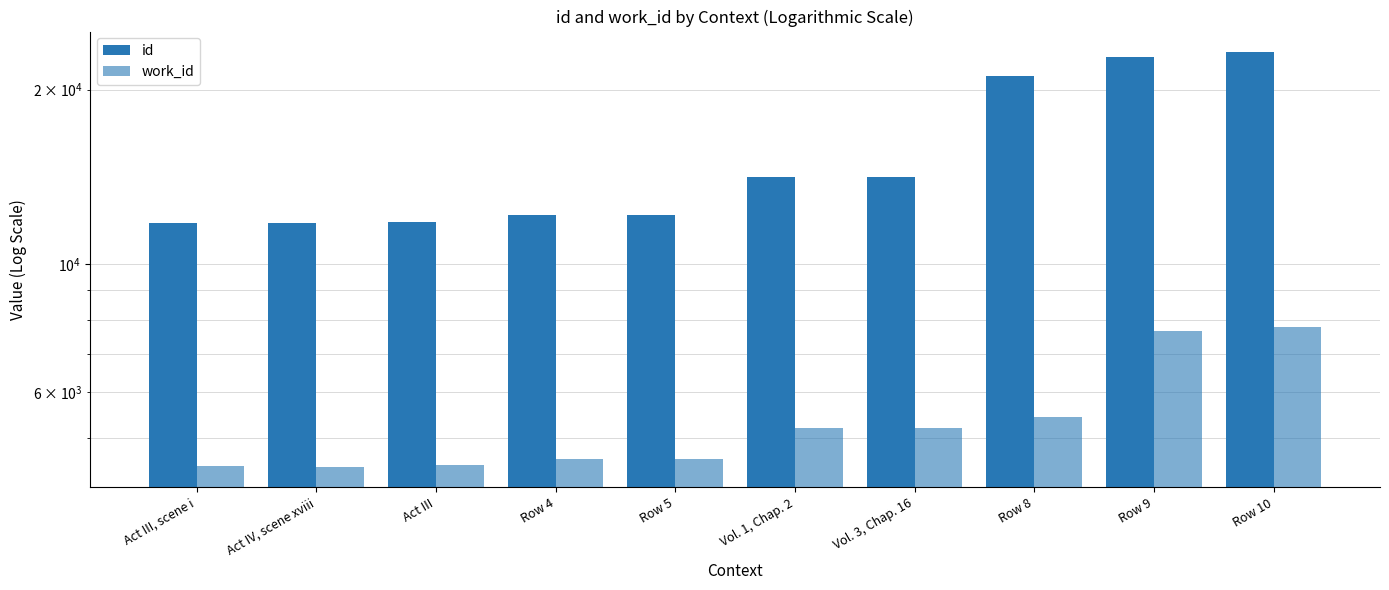

Which has a higher value, Vol. 1, Chap. 2 or Row 5?

Vol. 1, Chap. 2